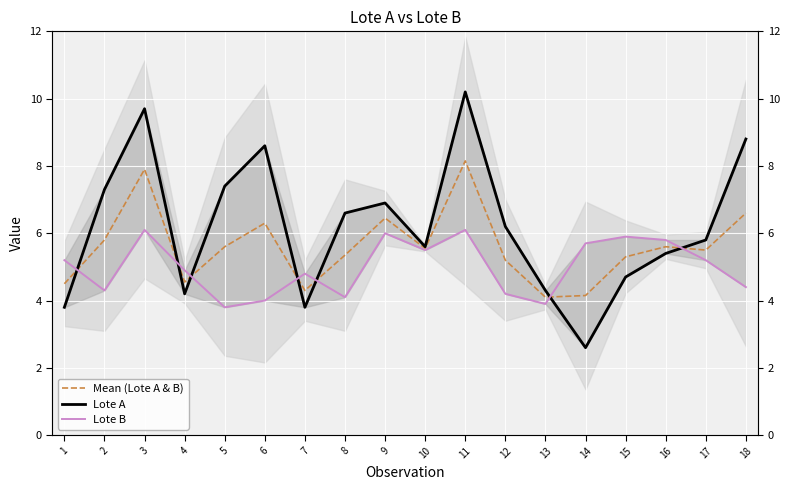

Read the Lote A value at 16.

5.4